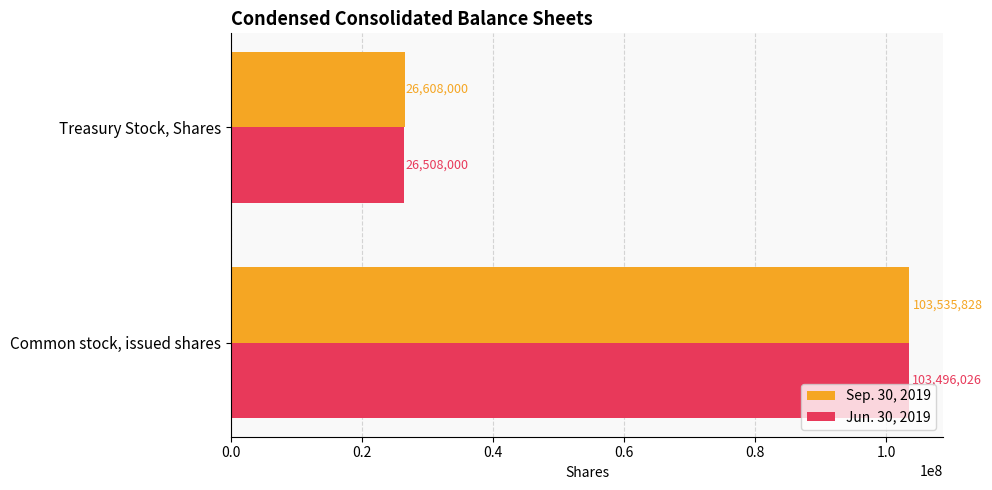

The Sep. 30, 2019 series shows 26608000 at Treasury Stock, Shares. True or false?

True